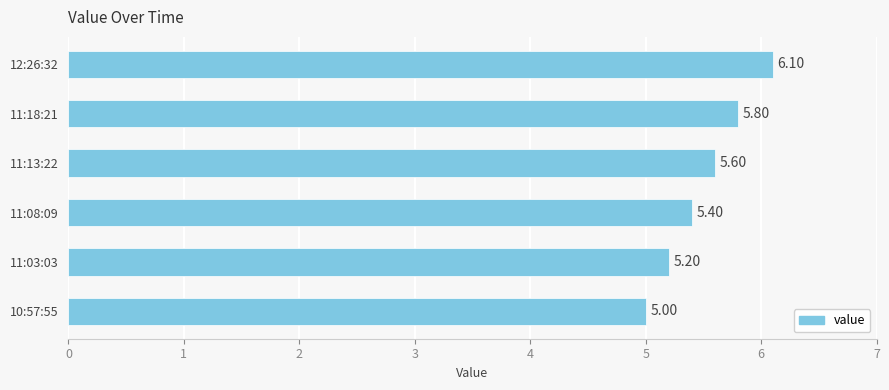

What is the sum of the values at 11:08:09 and 10:57:55?

10.4